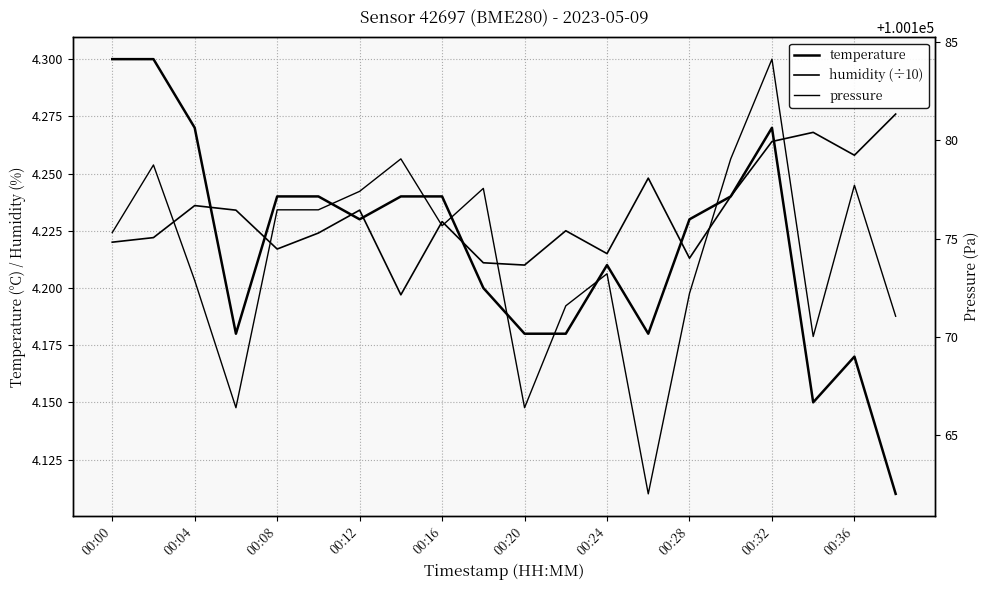

What is the spread (max minus min) of values at 19?

100166.9